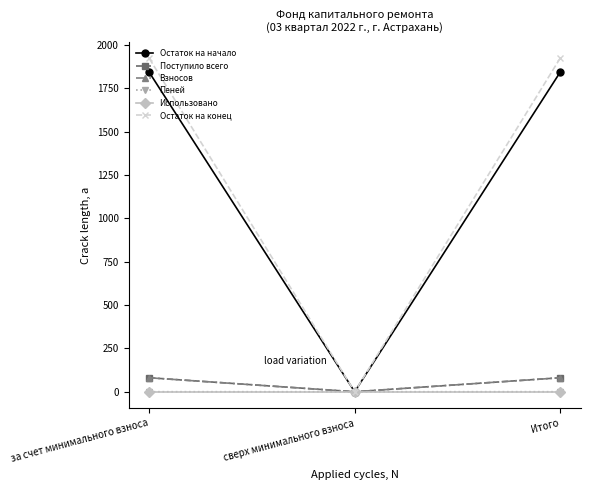

Is the value of Поступило всего at сверх минимального взноса greater than the value of Взносов at за счет минимального взноса?

No